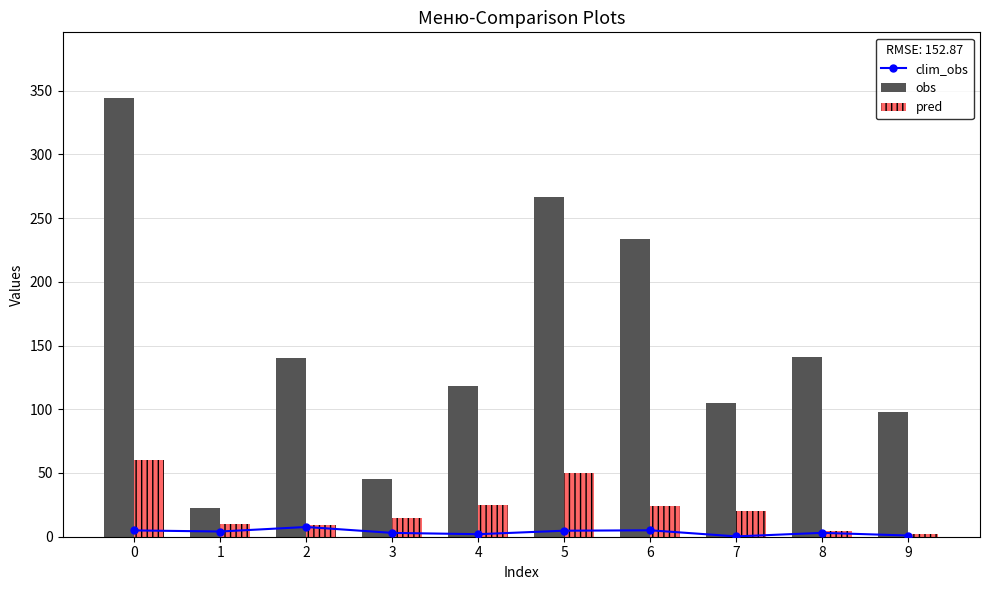

Reading right to left, list all the values displayed in this chart.

clim_obs: 0.9	3.0	0.2	5.0	4.7	2.0	3.0	7.6	4.1	4.9
obs: 98.2	140.9	105.0	233.7	266.4	118.6	45.0	140.6	22.4	344.1
pred: 2.0	4.1	20.0	24.0	50.0	25.0	15.0	9.0	10.0	60.2